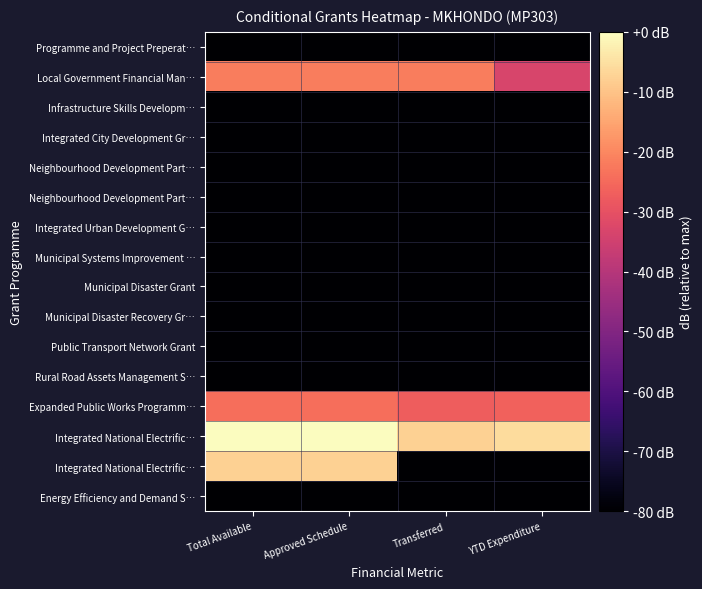

Count the number of categories in the chart.

4